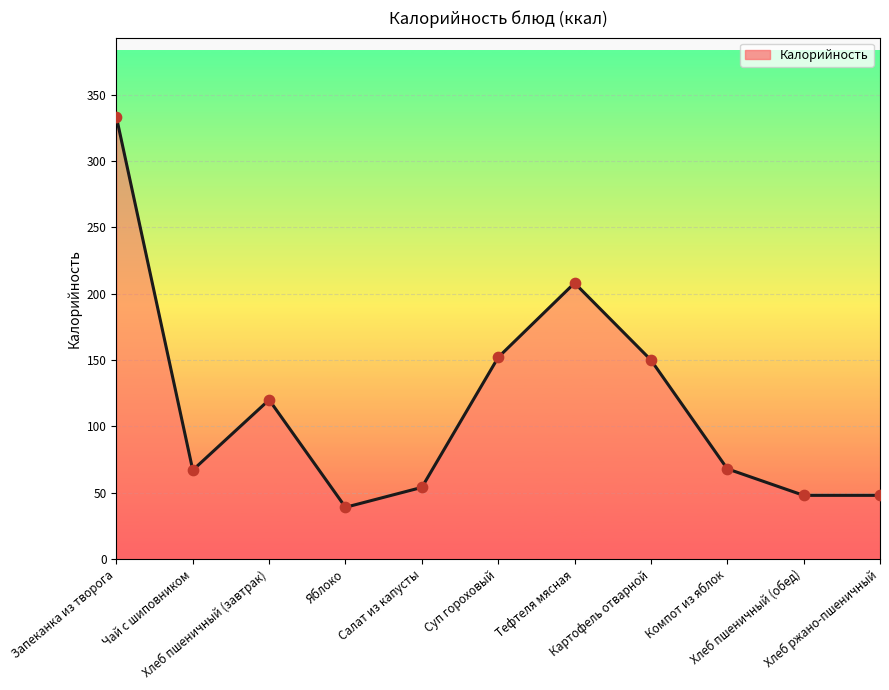

What is the smallest value displayed?

39